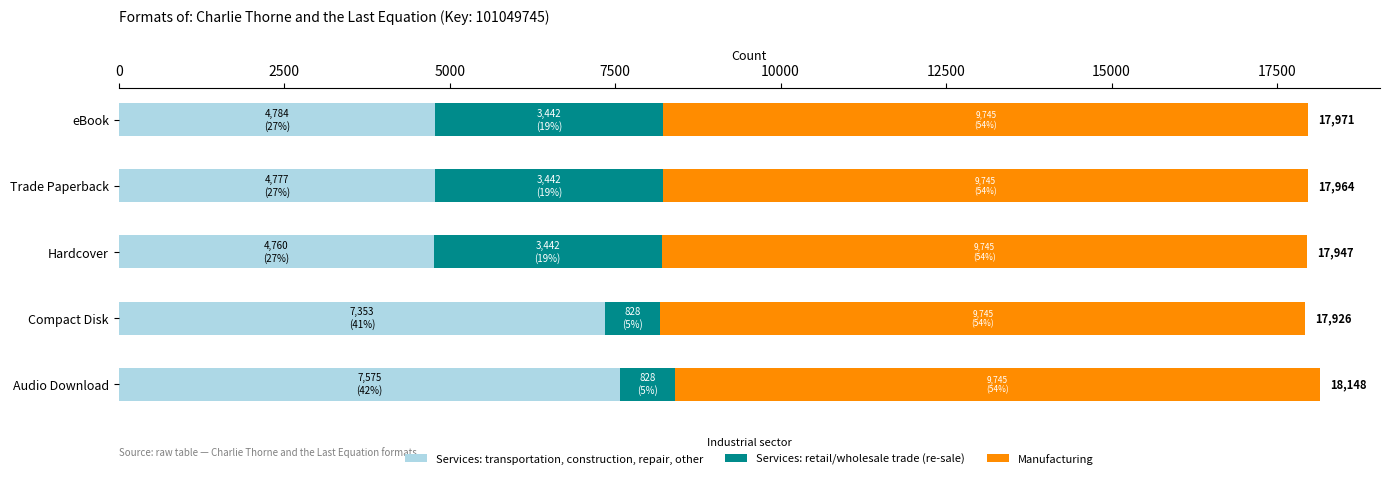

What are all the series names shown in the legend?

Services: transportation, construction, repair, other, Services: retail/wholesale trade (re-sale), Manufacturing